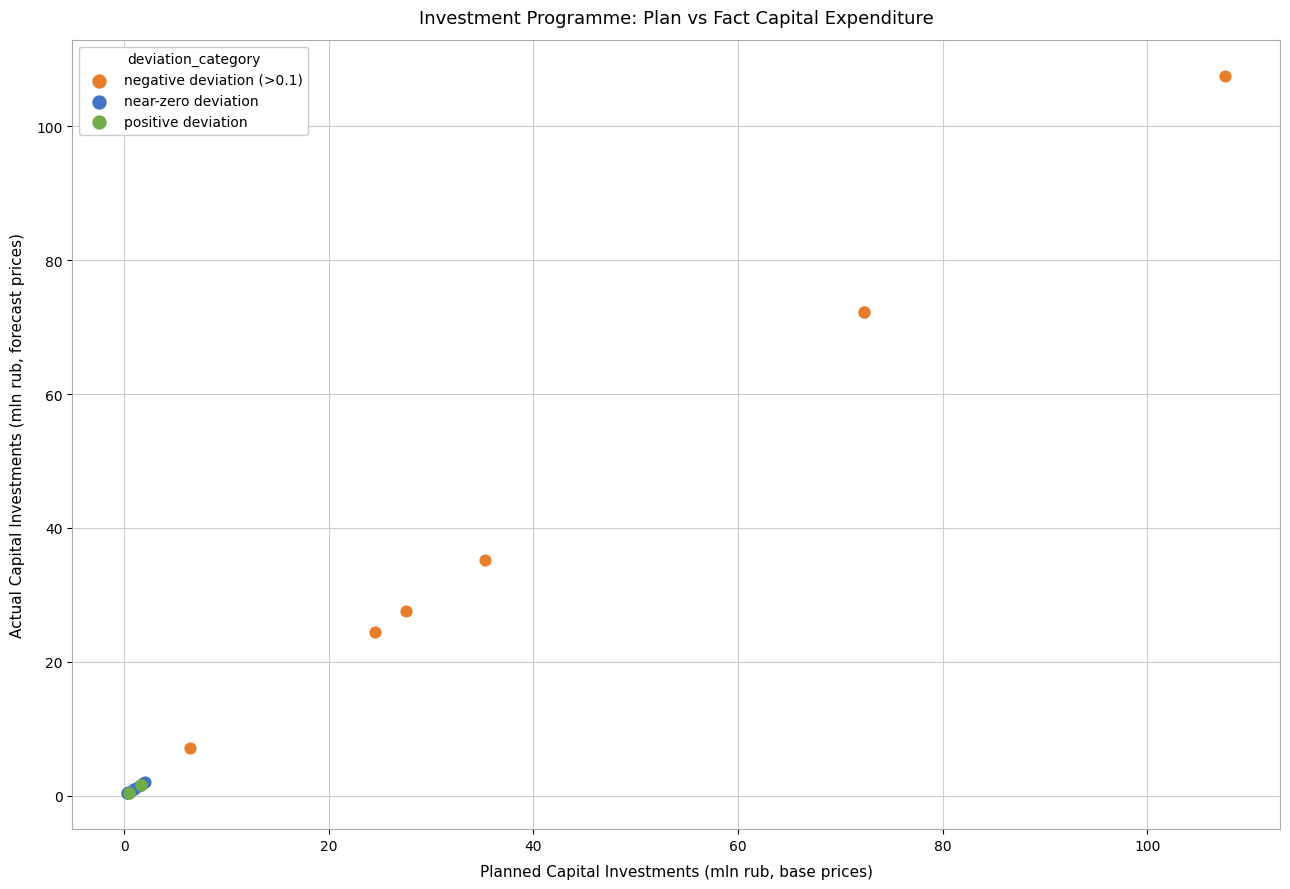

Which series has the widest spread of Y values?

negative deviation (>0.1)